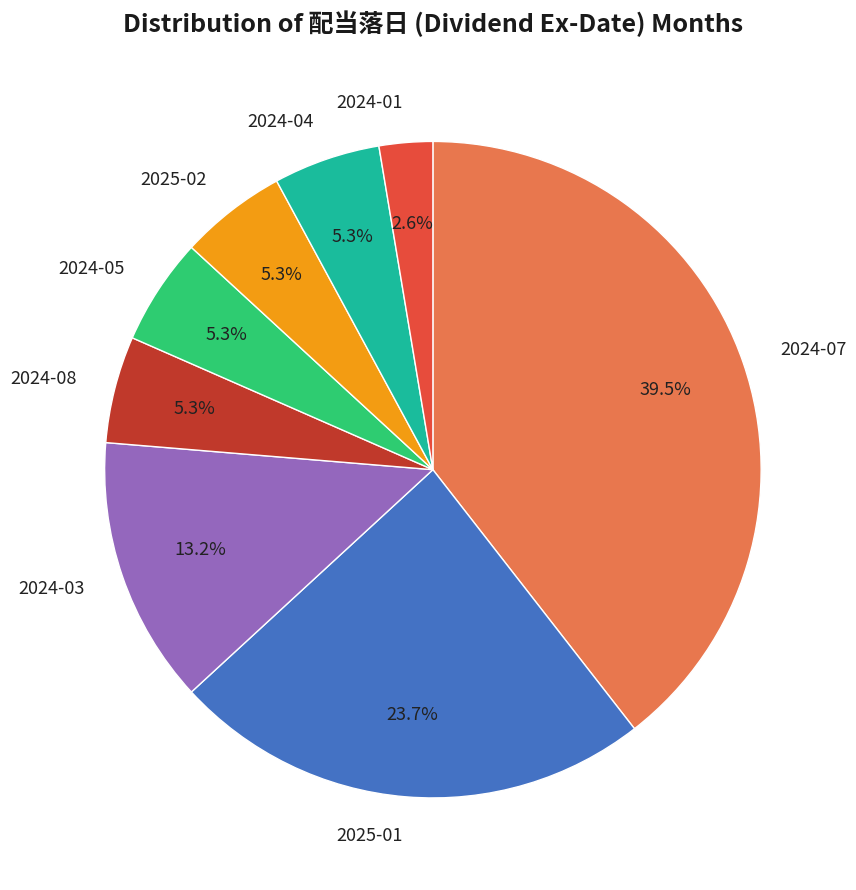

Which slice is the smallest?

2024-01